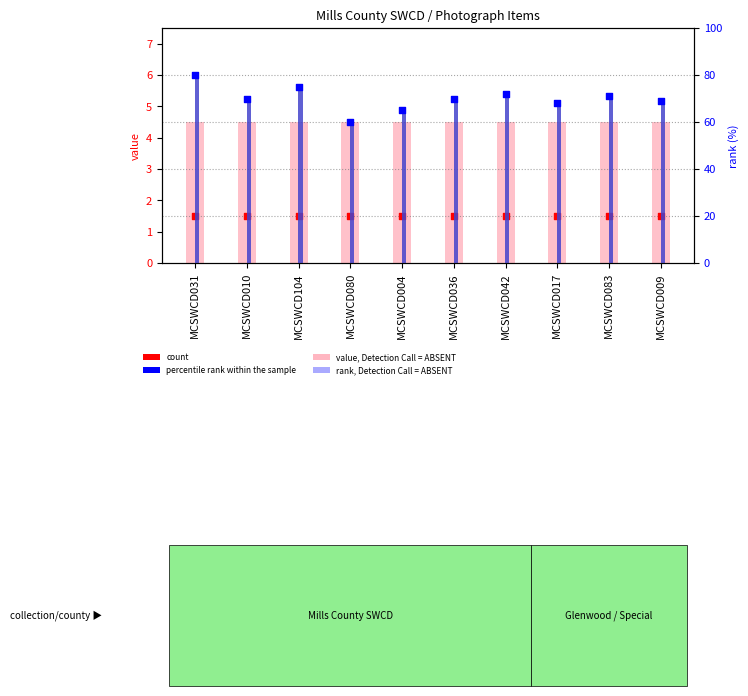

Which series reaches the minimum Y coordinate?

count